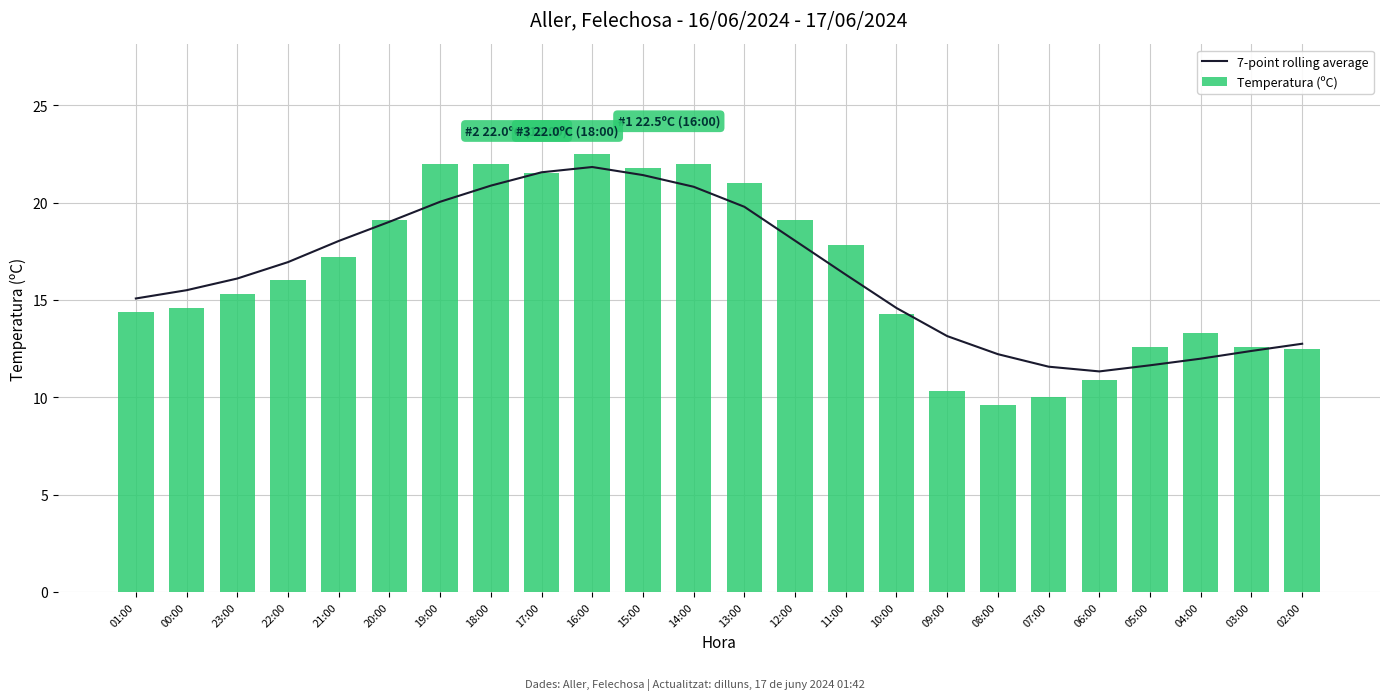

What is the total value across all series at 21:00?

35.2